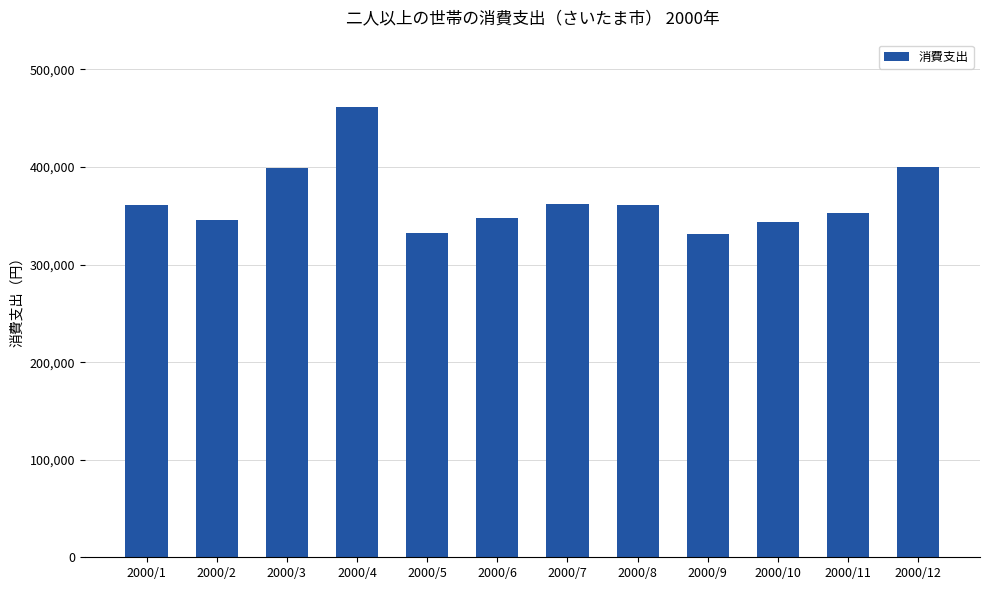

How many bars are there in total?

12